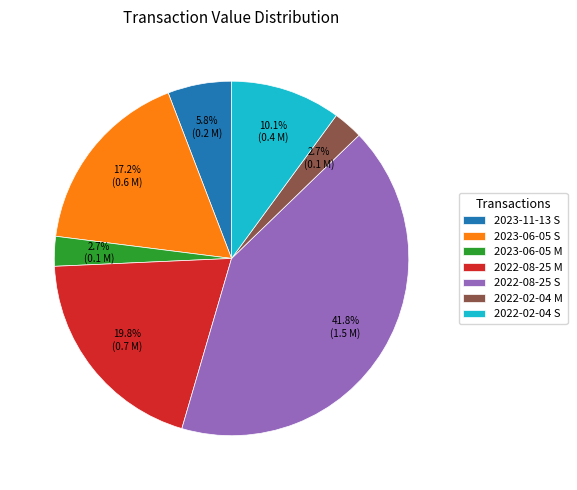

To the nearest percent, what is the average slice percentage?

14%